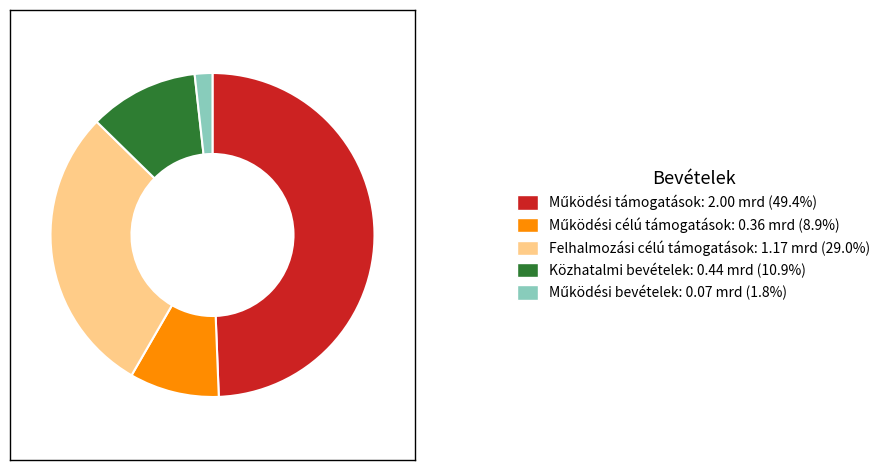

Is there any slice that represents more than half of the pie?

No